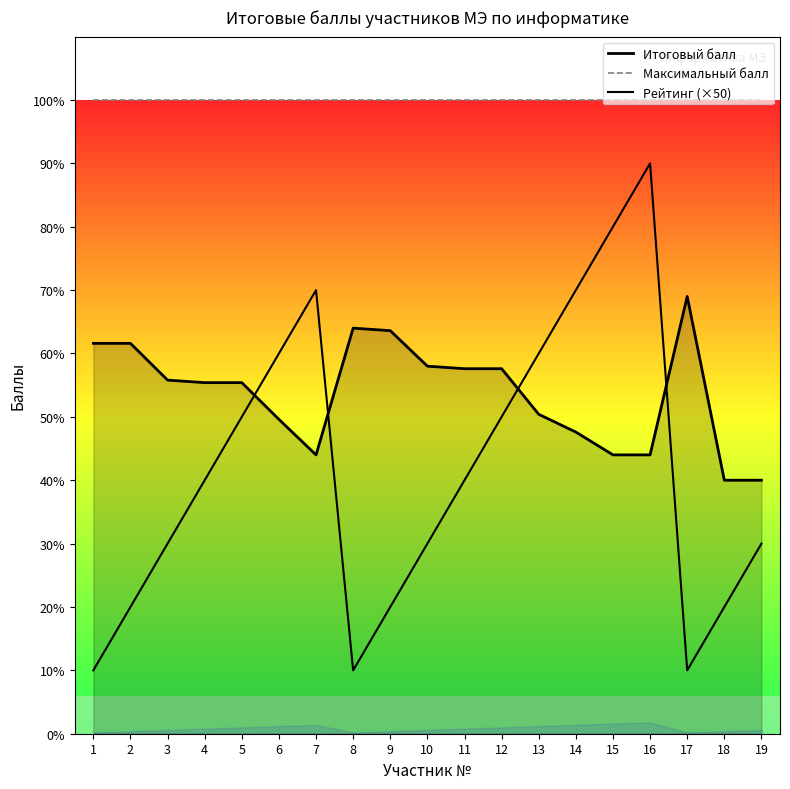

How many Рейтинг (×50) values are between 100 and 300?

12